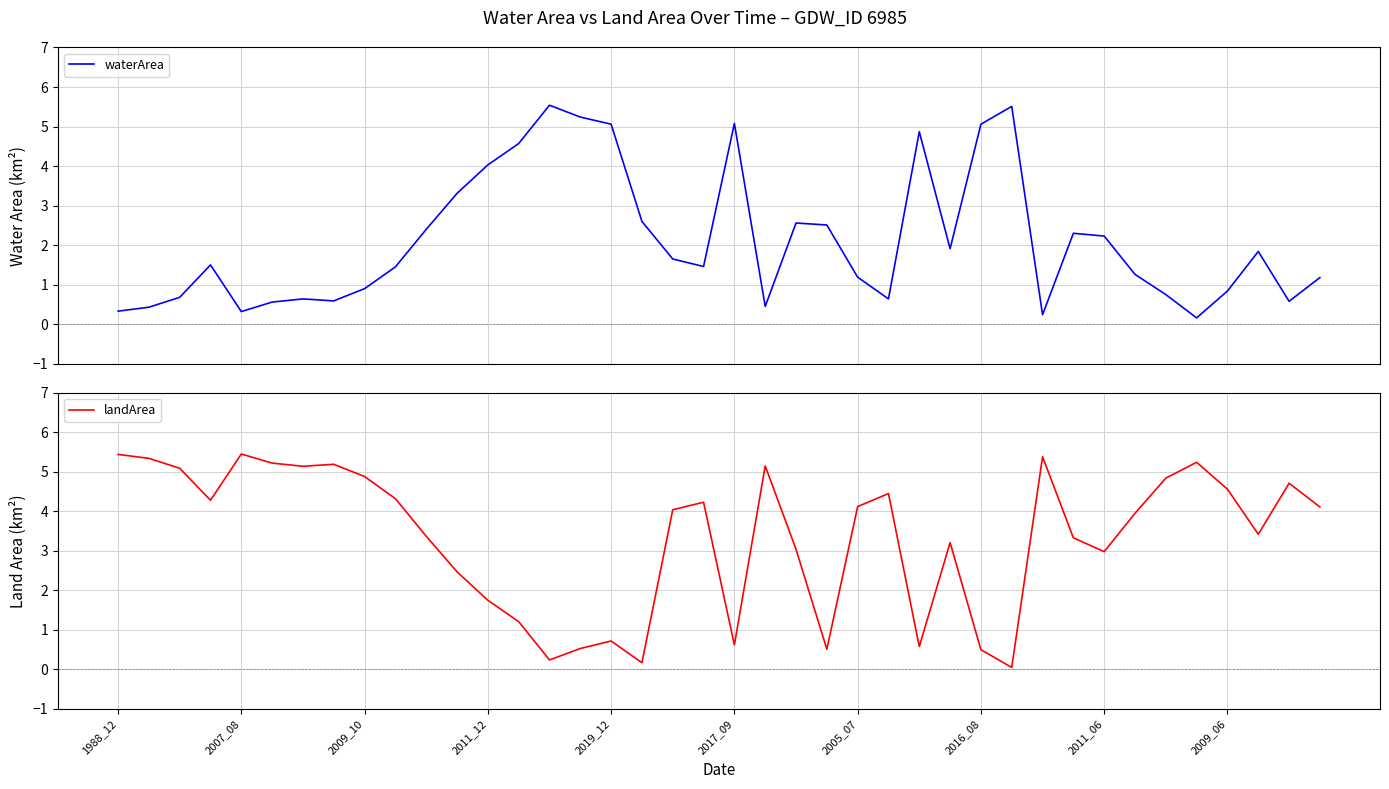

True or false: landArea has more than 1 interior local peaks.

True